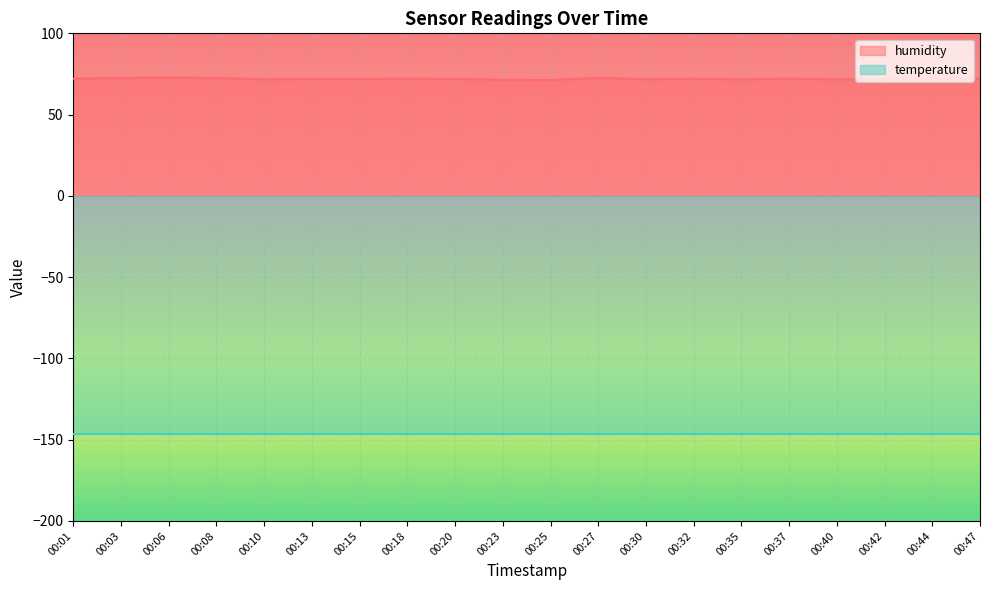

True or false: the data shows 72.9 at 00:06.

True